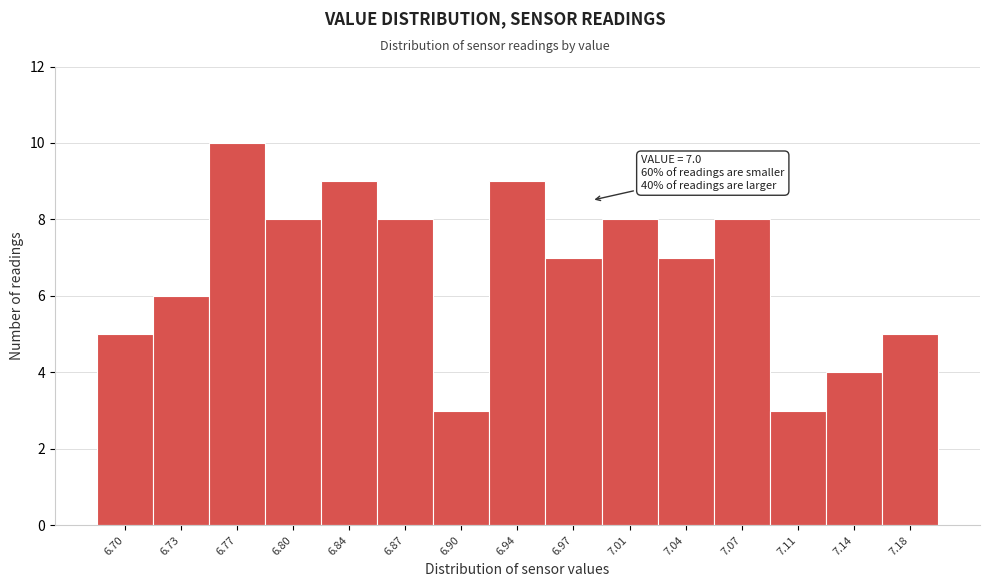

Reading left to right, transcribe all the data shown in this chart.

6.70=5	6.73=6	6.77=10	6.80=8	6.84=9	6.87=8	6.90=3	6.94=9	6.97=7	7.01=8	7.04=7	7.07=8	7.11=3	7.14=4	7.18=5